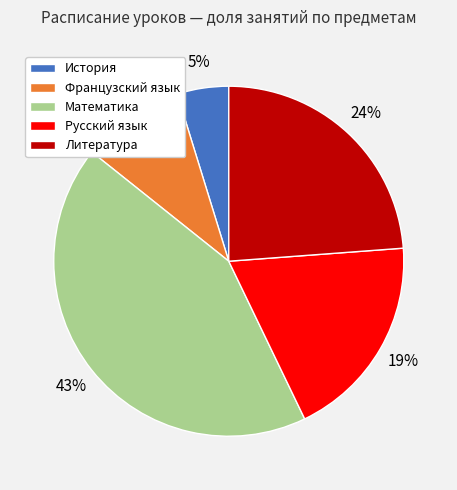

Is there any slice that represents more than half of the pie?

No